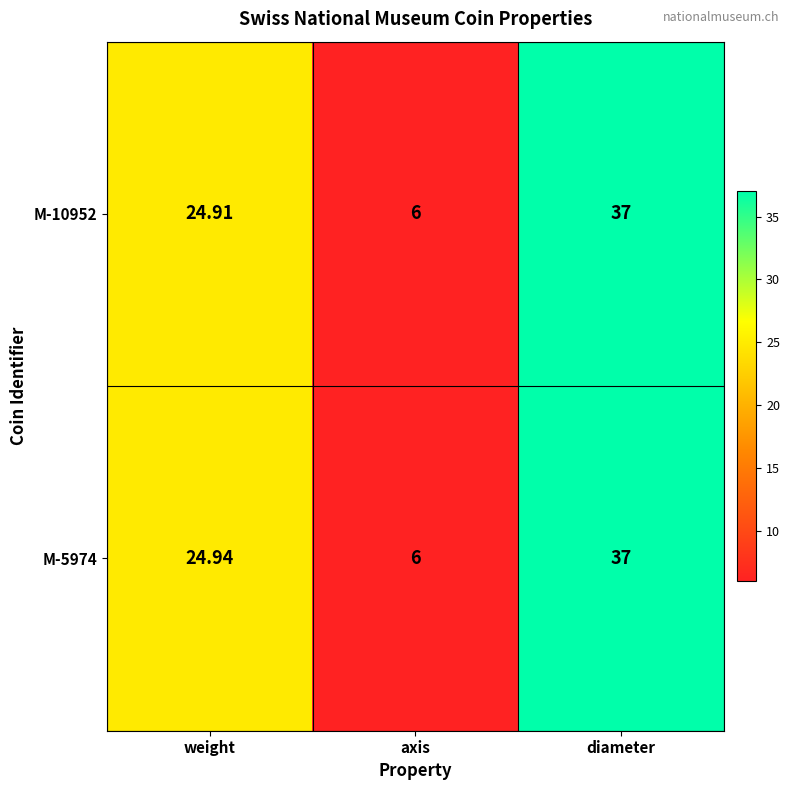

Where is M-5974 nearest to the value 21?

weight